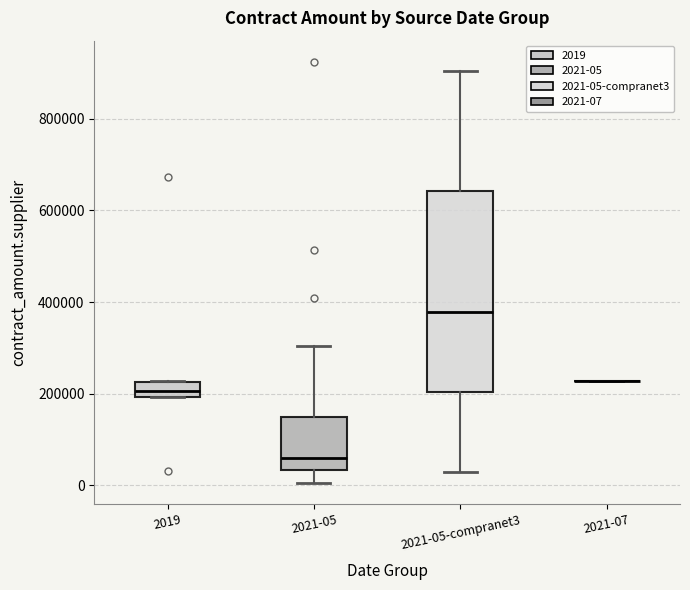

Where does the lower whisker of the box for 2021-05-compranet3 end on the y-axis? The values are not printed on the chart, so give them approximately, as read against the axis.

20000